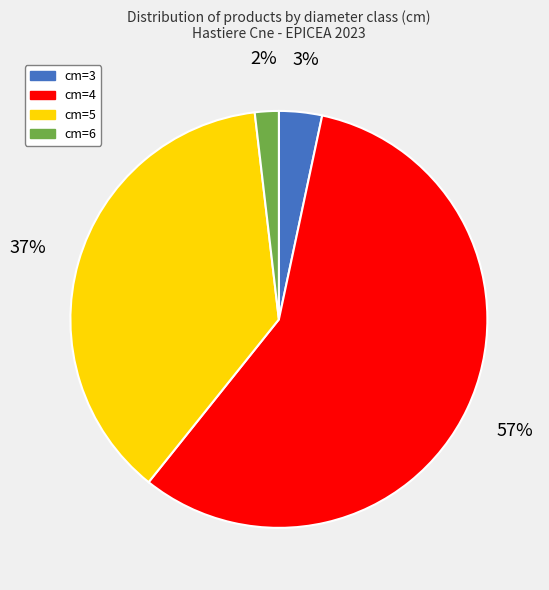

Rank the categories by value from highest to lowest.

cm=4, cm=5, cm=3, cm=6